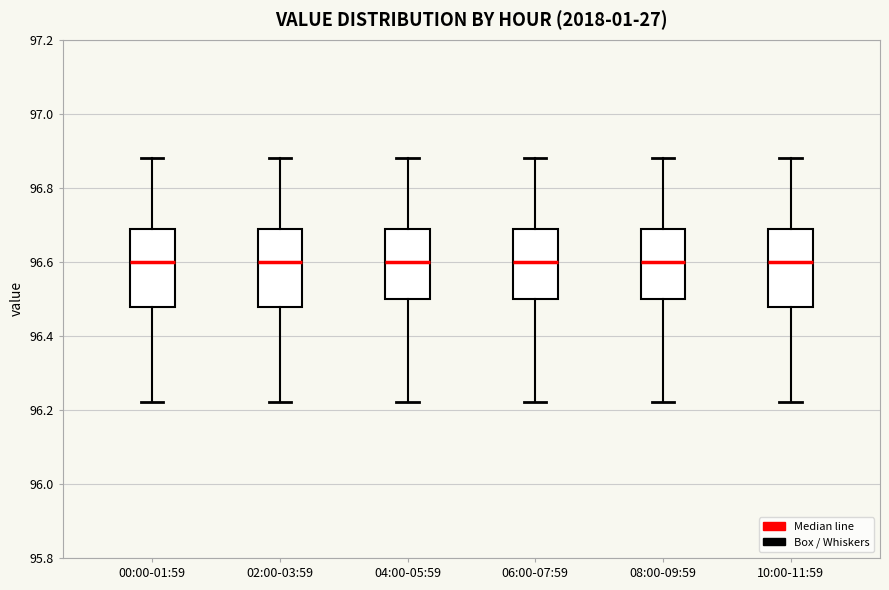

Reading left to right, read every box against the y-axis: the position of its median line, the range the box covers, and the ends of its whiskers. The values are not printed on the chart, so give them approximately, as read against the axis.

00:00-01:59: median 96.60, box 96.48 to 96.70, whiskers 96.22 to 96.88
02:00-03:59: median 96.60, box 96.48 to 96.70, whiskers 96.22 to 96.88
04:00-05:59: median 96.60, box 96.50 to 96.70, whiskers 96.22 to 96.88
06:00-07:59: median 96.60, box 96.50 to 96.70, whiskers 96.22 to 96.88
08:00-09:59: median 96.60, box 96.50 to 96.70, whiskers 96.22 to 96.88
10:00-11:59: median 96.60, box 96.48 to 96.70, whiskers 96.22 to 96.88